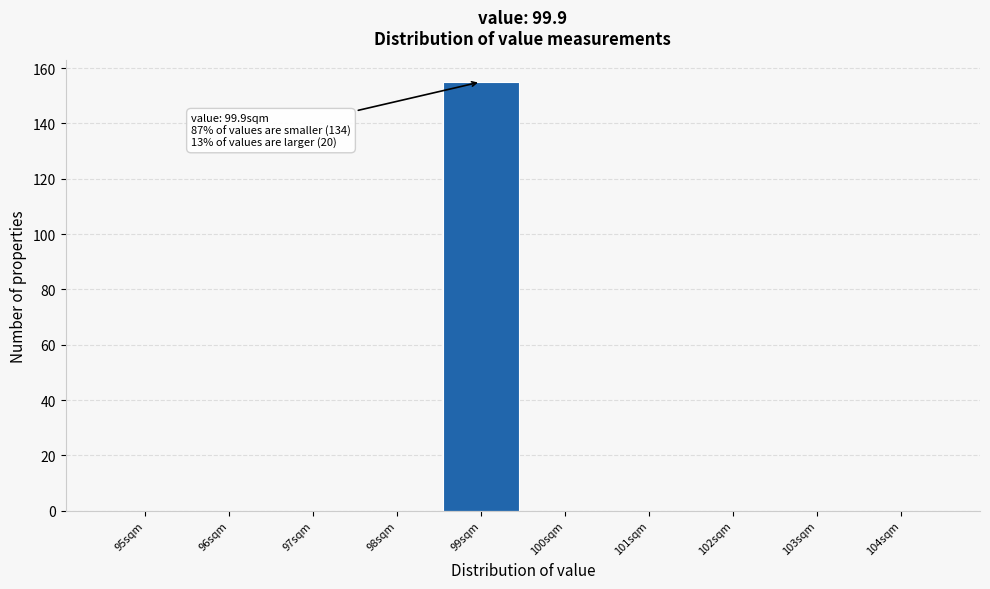

Reading left to right, list all the values displayed in this chart.

95sqm=0	96sqm=0	97sqm=0	98sqm=0	99sqm=155	100sqm=0	101sqm=0	102sqm=0	103sqm=0	104sqm=0